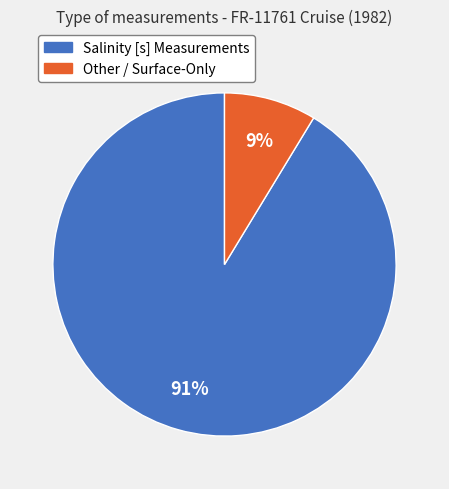

Between Other / Surface-Only and Salinity [s] Measurements, which is larger?

Salinity [s] Measurements